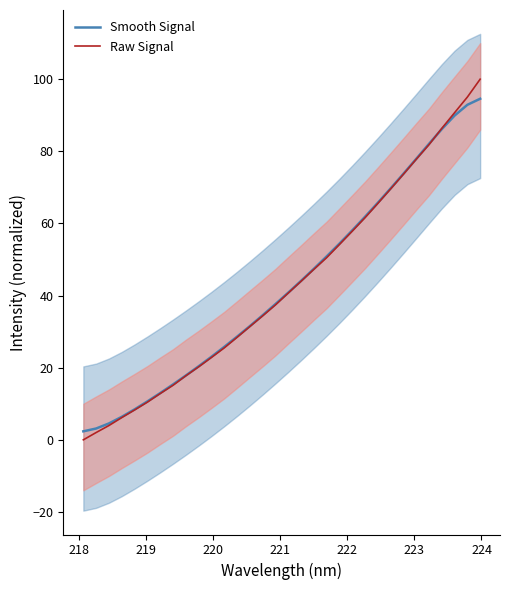

What are all the series names shown in the legend?

Smooth Signal, Raw Signal